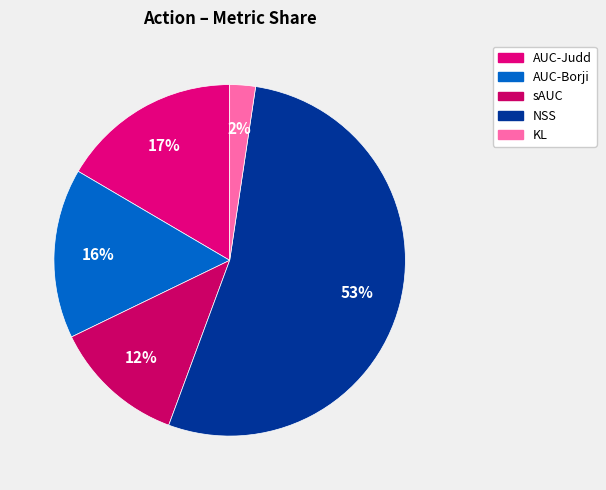

Does any single category account for the majority?

Yes